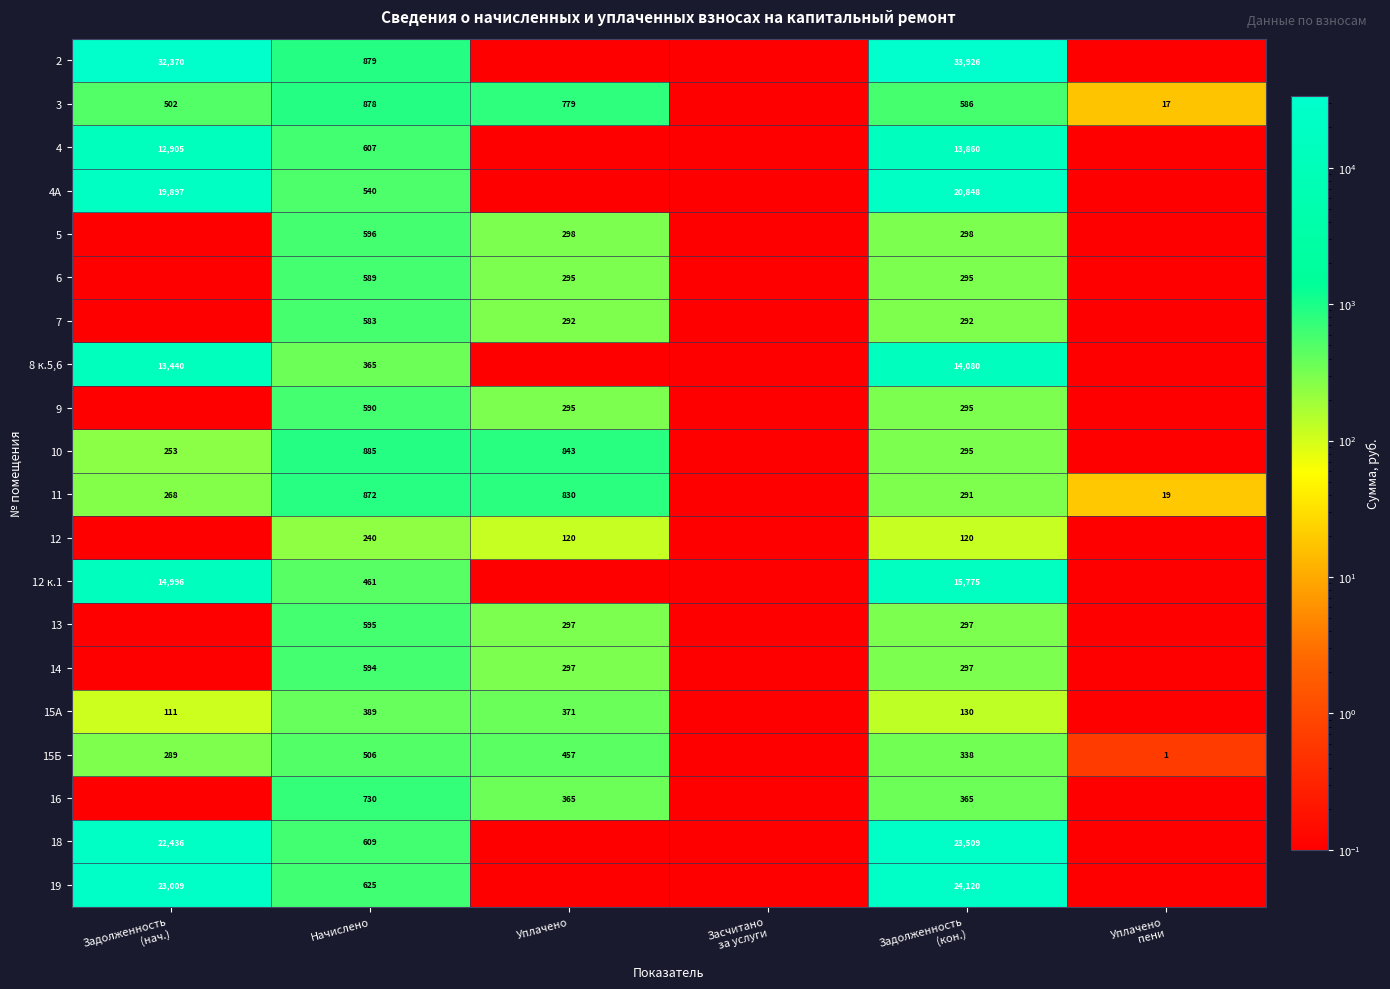

True or false: 15Б has a value of 179.1 at Уплачено.

False